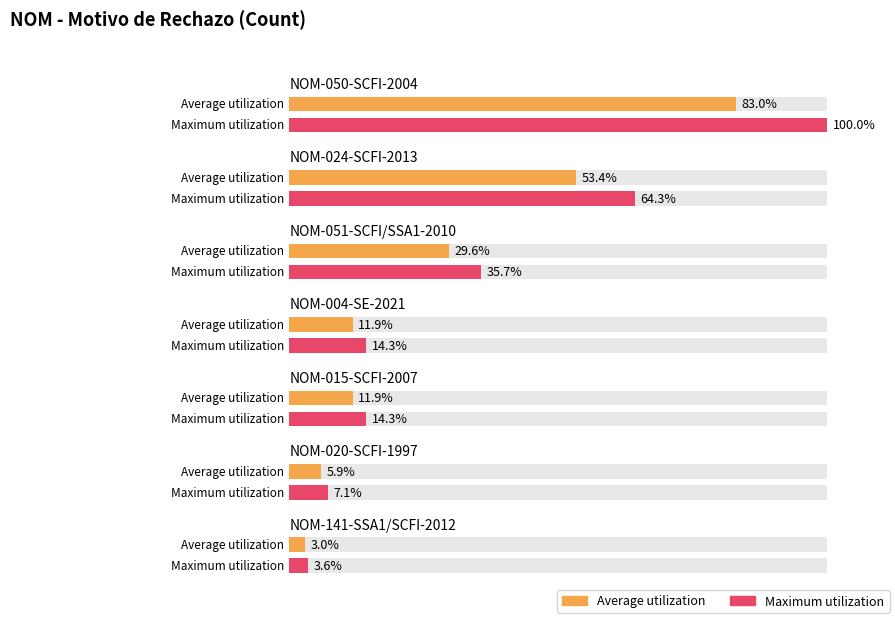

Rank the categories by value from highest to lowest.

NOM-050-SCFI-2004, NOM-024-SCFI-2013, NOM-051-SCFI/SSA1-2010, NOM-004-SE-2021, NOM-015-SCFI-2007, NOM-020-SCFI-1997, NOM-141-SSA1/SCFI-2012